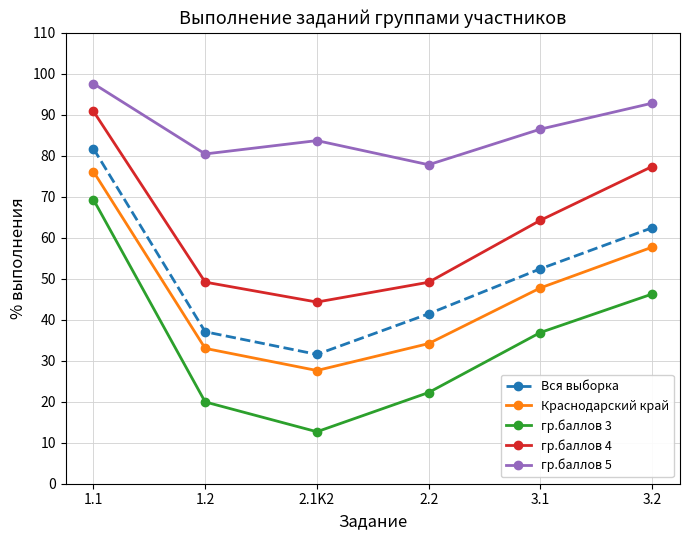

What is the minimum value for гр.баллов 5?

77.8